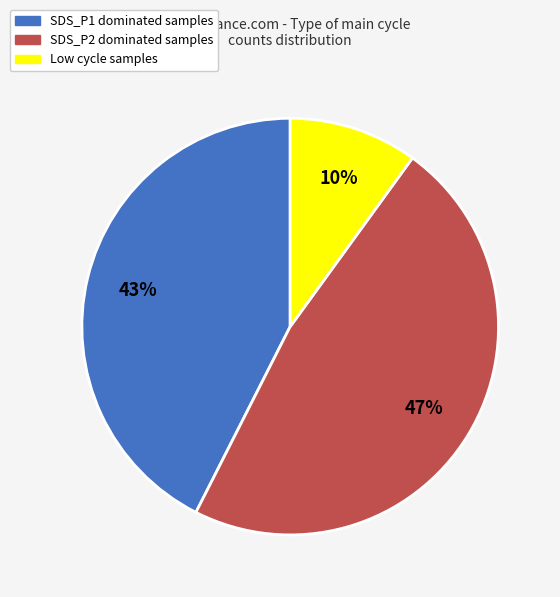

The SDS_P1 dominated samples slice represents 34% of the pie. True or false?

False